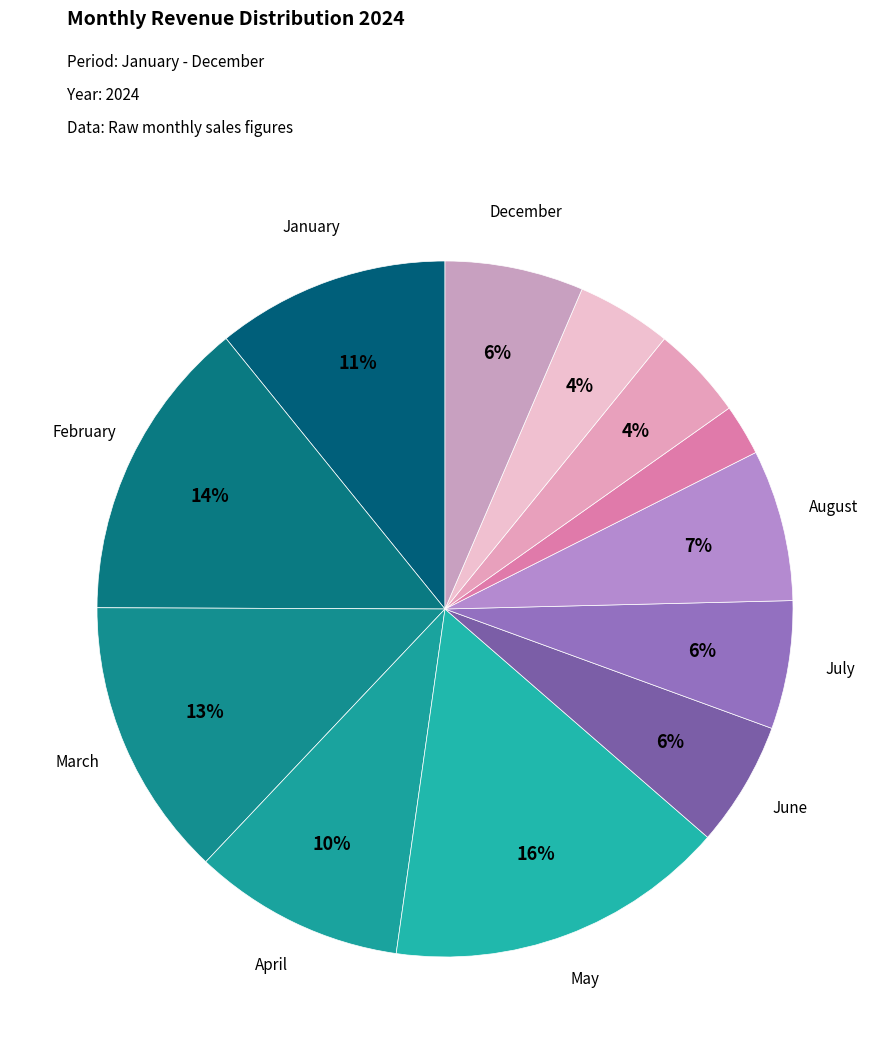

Count the number of slices in the pie.

12